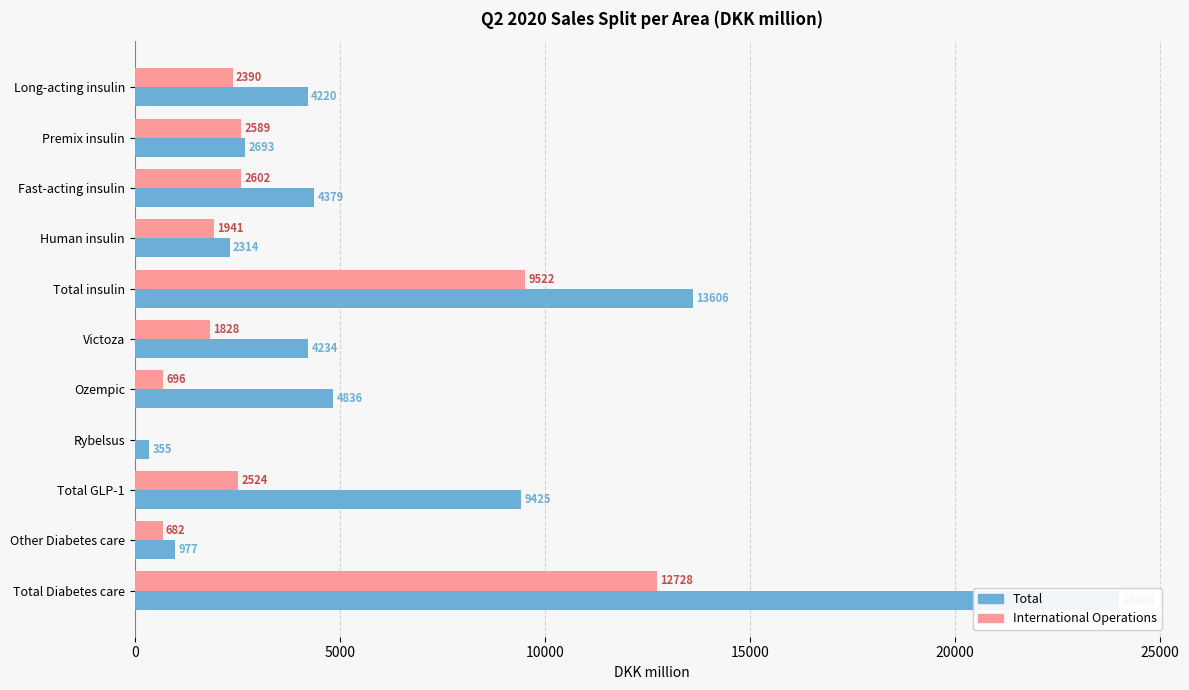

What value does the International Operations series have at Premix insulin?

2589